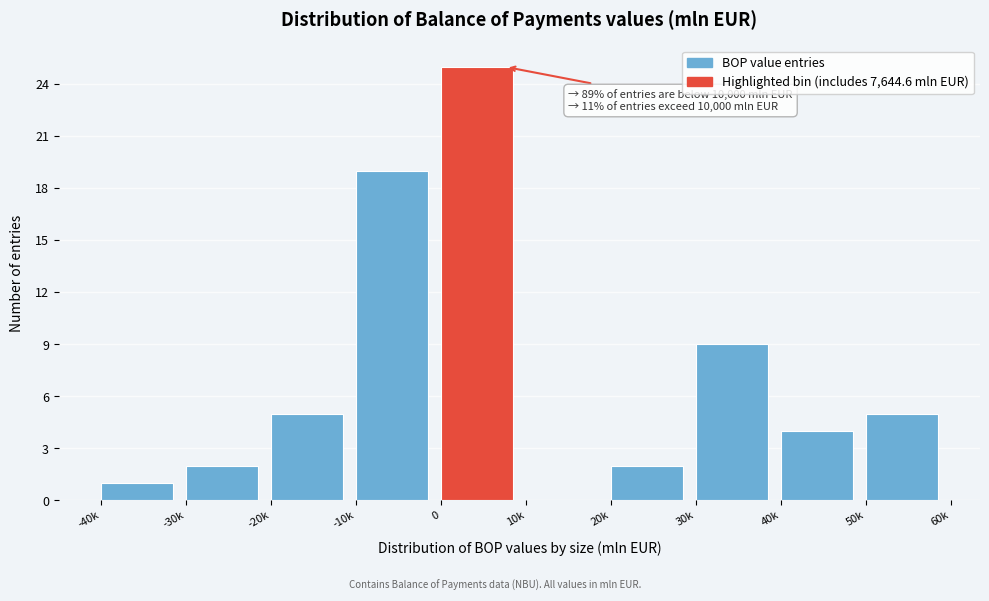

Reading left to right, what are all the values shown in this chart?

-40k=1	-30k=2	-20k=5	-10k=19	0=25	10k=0	20k=2	30k=9	40k=4	50k=5